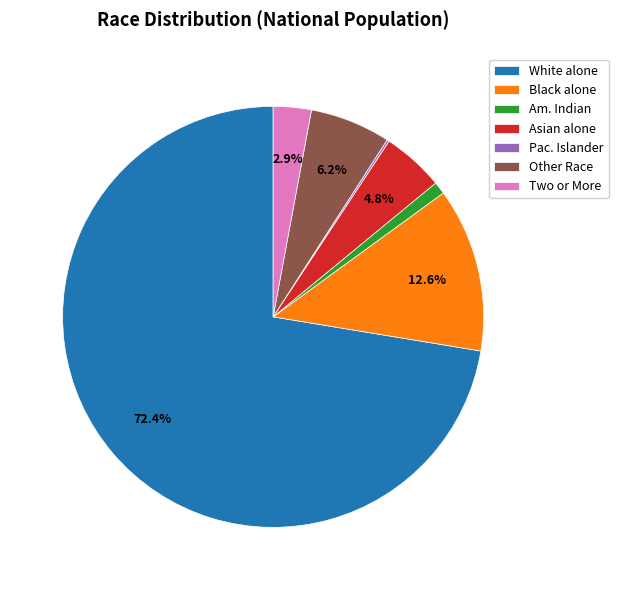

What is the majority slice?

White alone